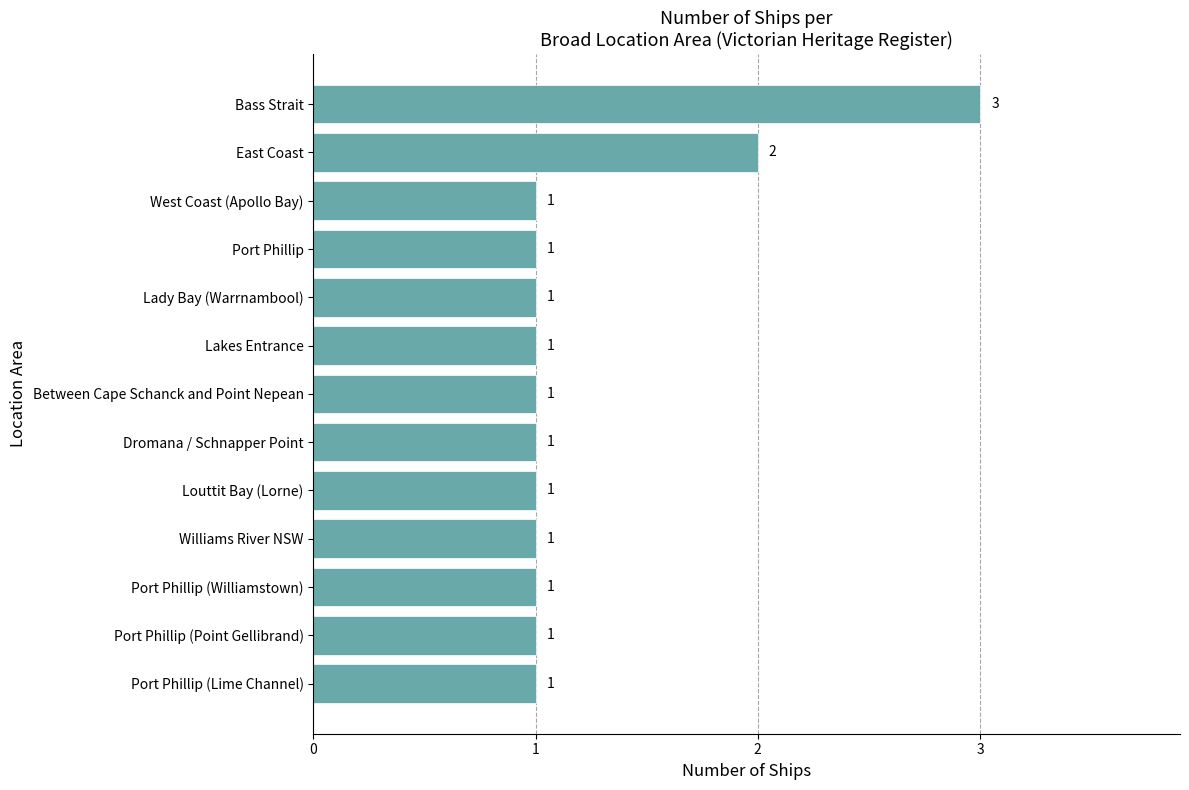

What position from the top is Dromana / Schnapper Point?

8